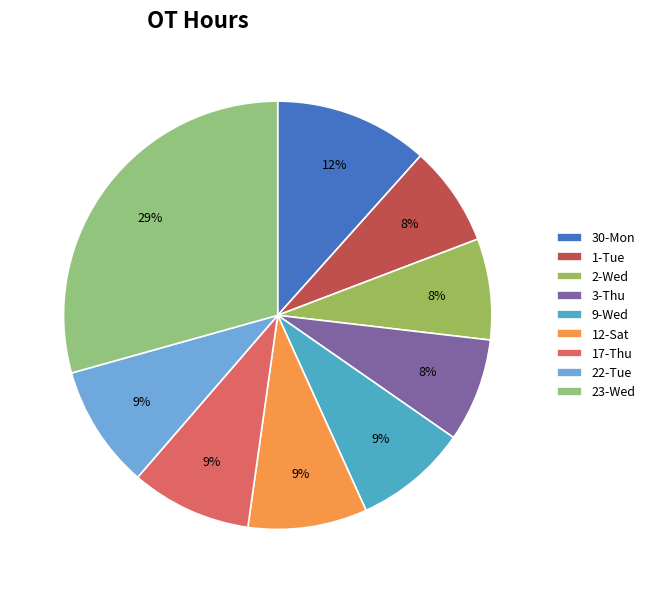

To the nearest percent, what percentage of the pie is 12-Sat?

9%